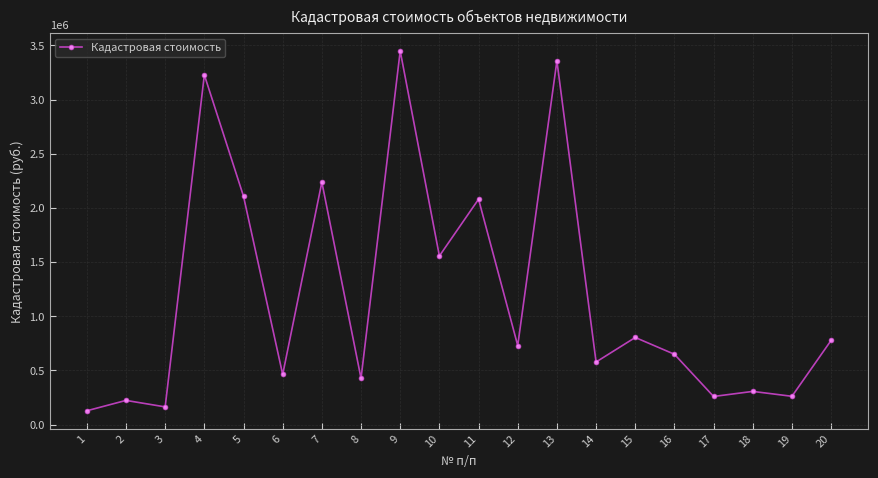

The value at 19 is 103225.0. True or false?

False